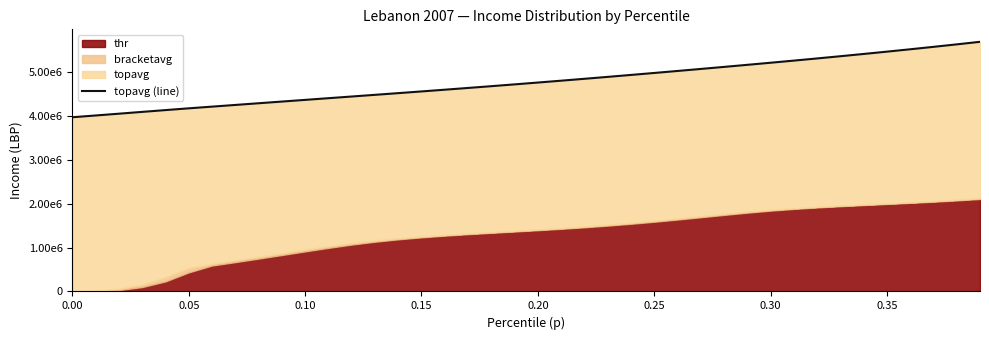

At which label does the data first exceed 4763374?

0.20